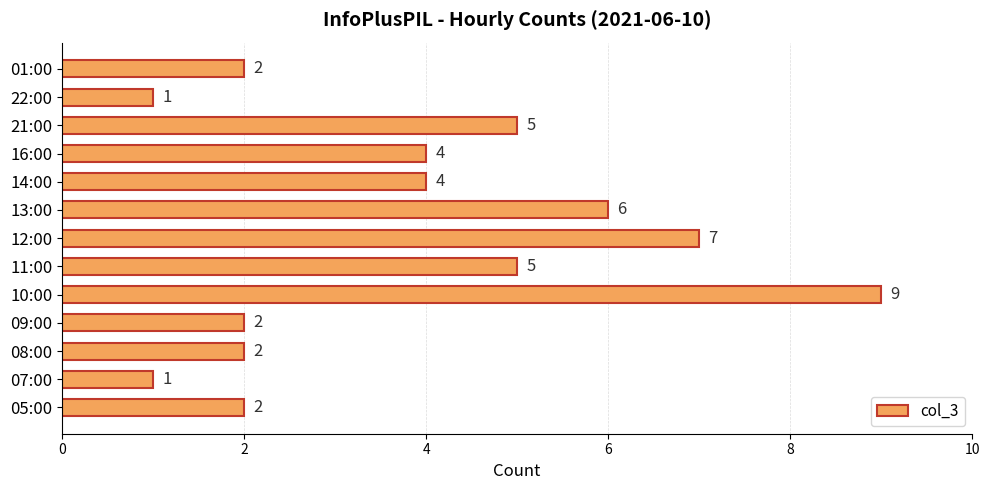

Reading top to bottom, what are all the values shown in this chart?

2	1	5	4	4	6	7	5	9	2	2	1	2